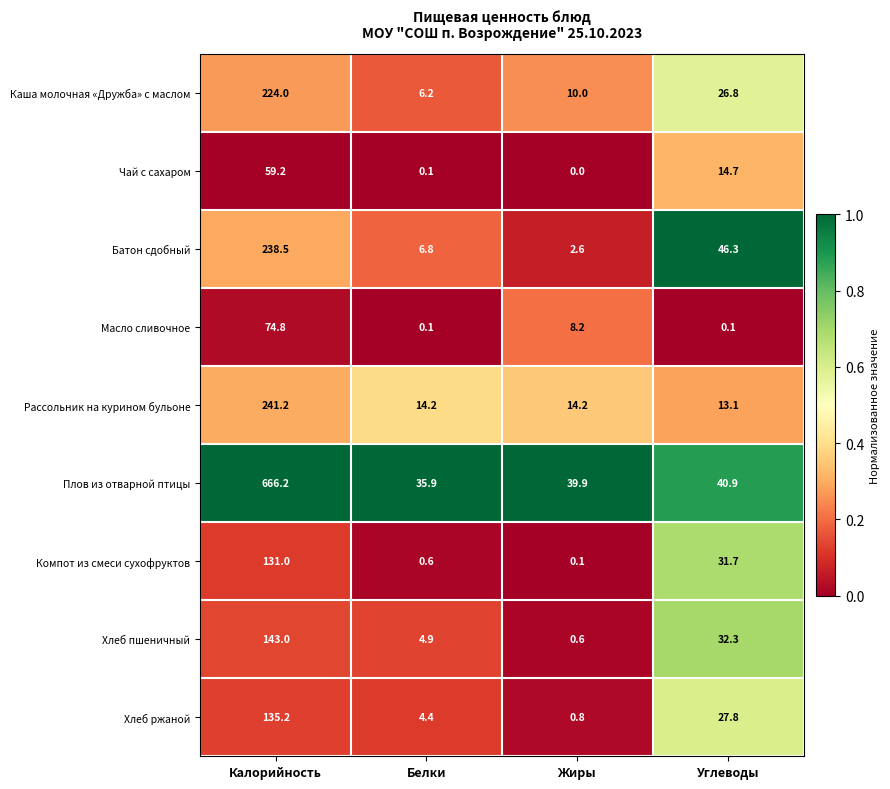

What is the maximum value shown in the chart?

666.2